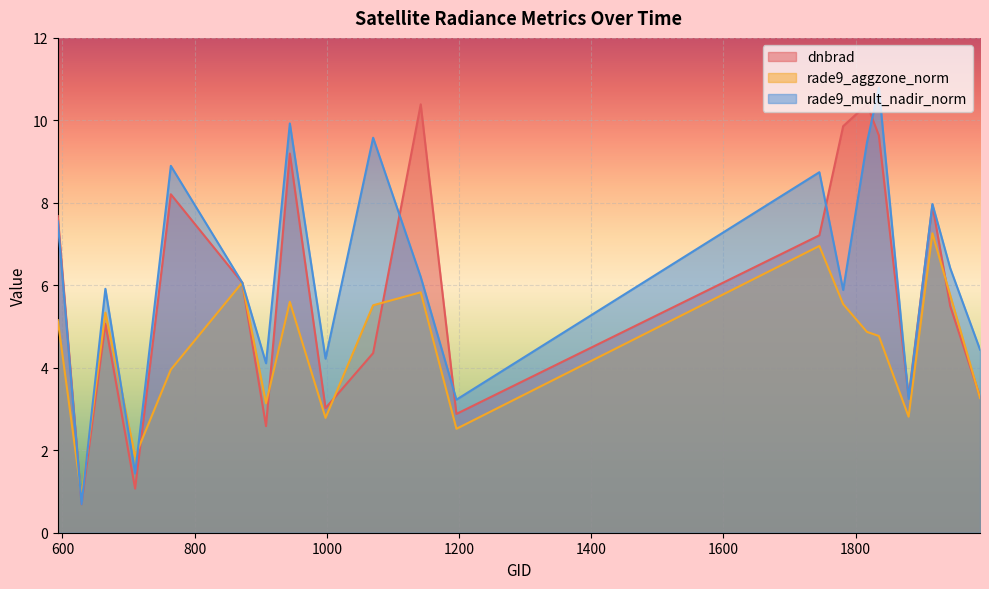

At how many categories does at least one series exceed 5?

13